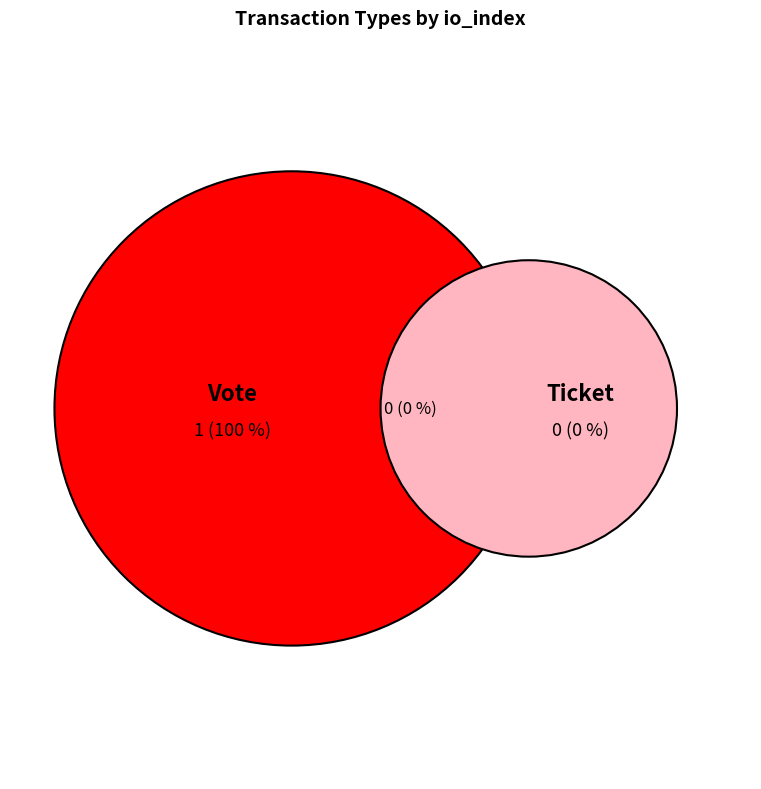

To the nearest percent, what is the difference between the Ticket and Vote slice percentages?

100%